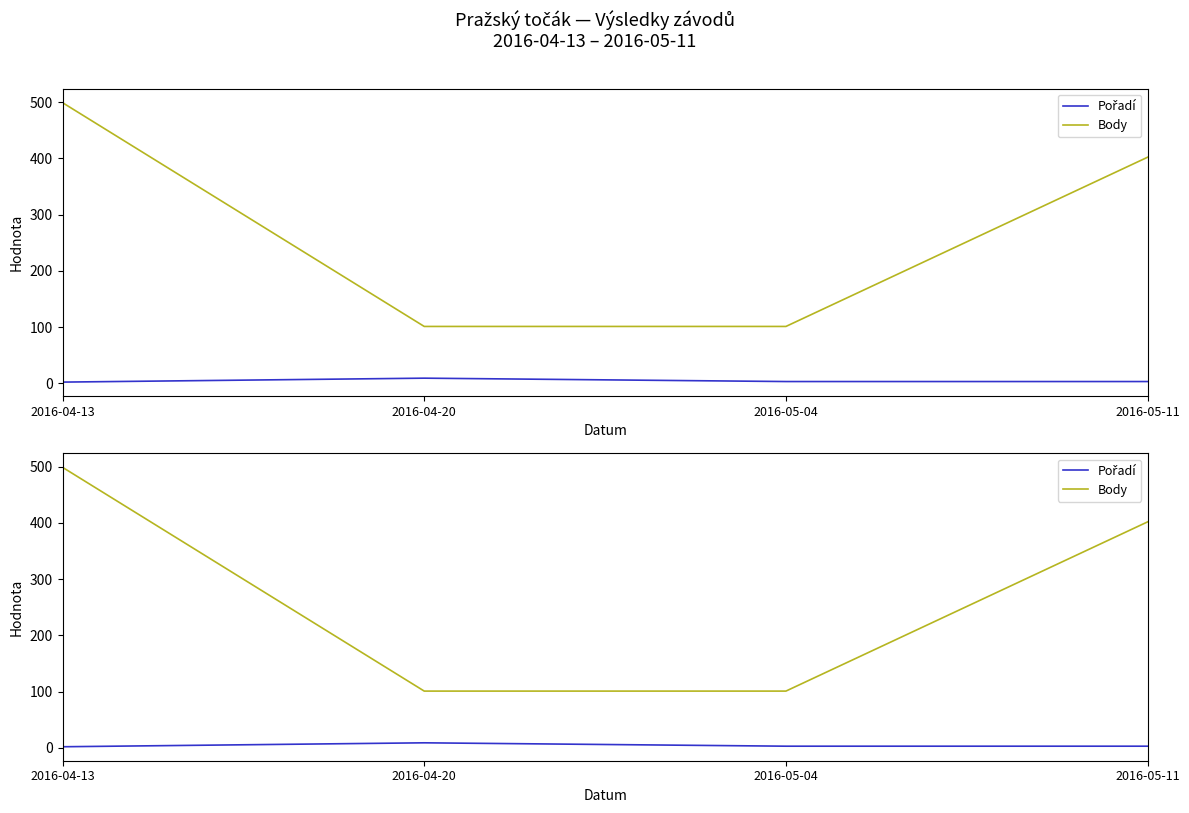

List the series in order of their overall mean, lowest first.

Pořadí, Body